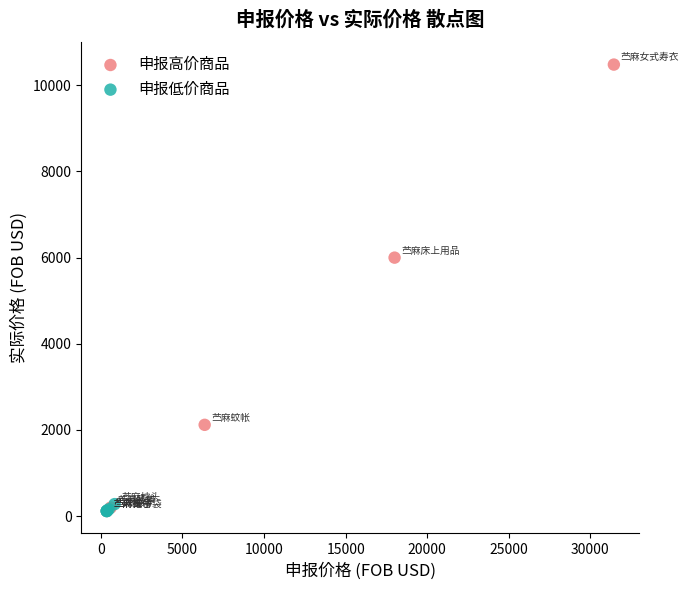

Which series contains the highest Y value?

申报高价商品